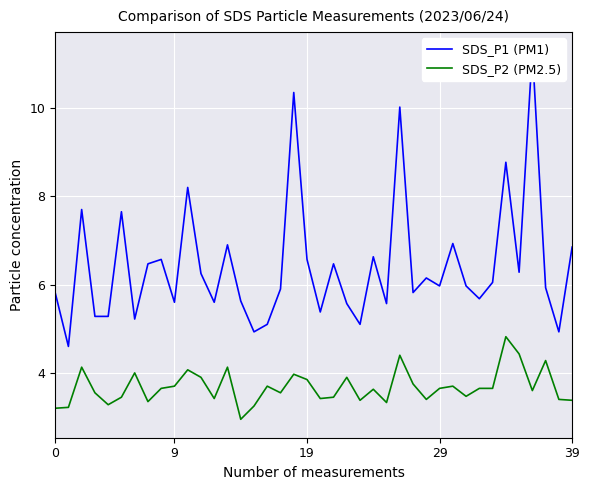

Which series has the widest spread of values?

SDS_P1 (PM1)